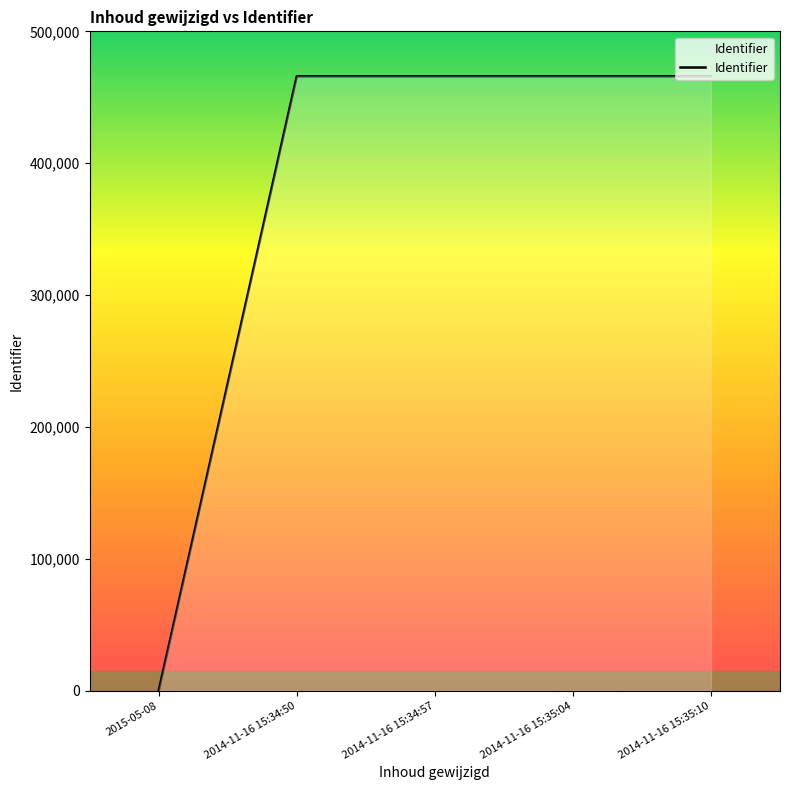

What is the ratio of the value at 2014-11-16 15:34:50 to the value at 2014-11-16 15:35:10?

1.0